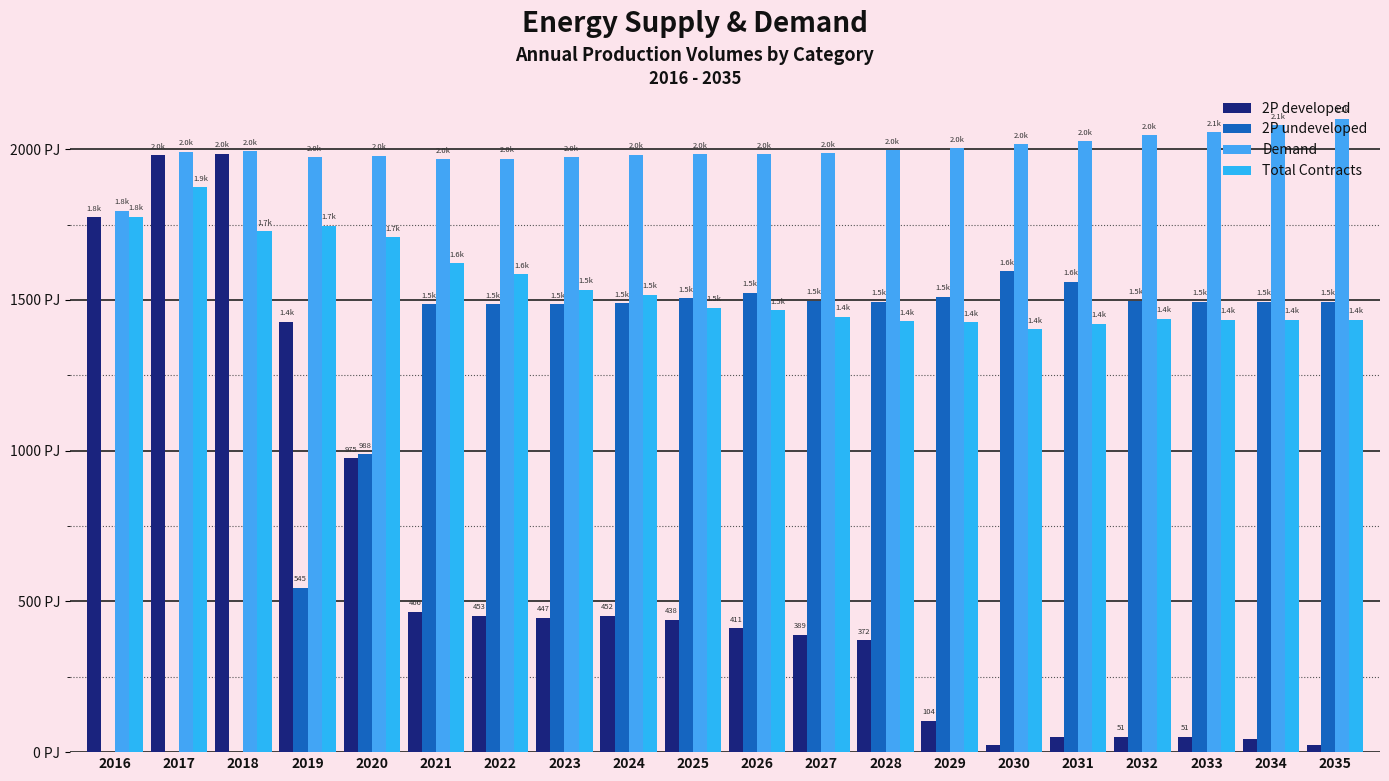

The 2P undeveloped series shows 1505.2 at 2025. True or false?

True